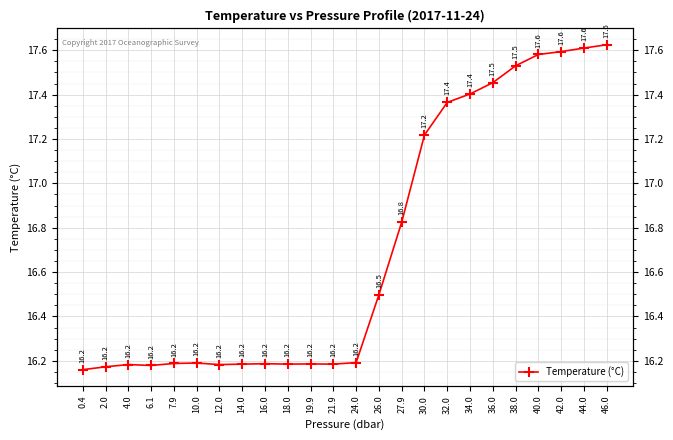

Count the number of categories in the chart.

24